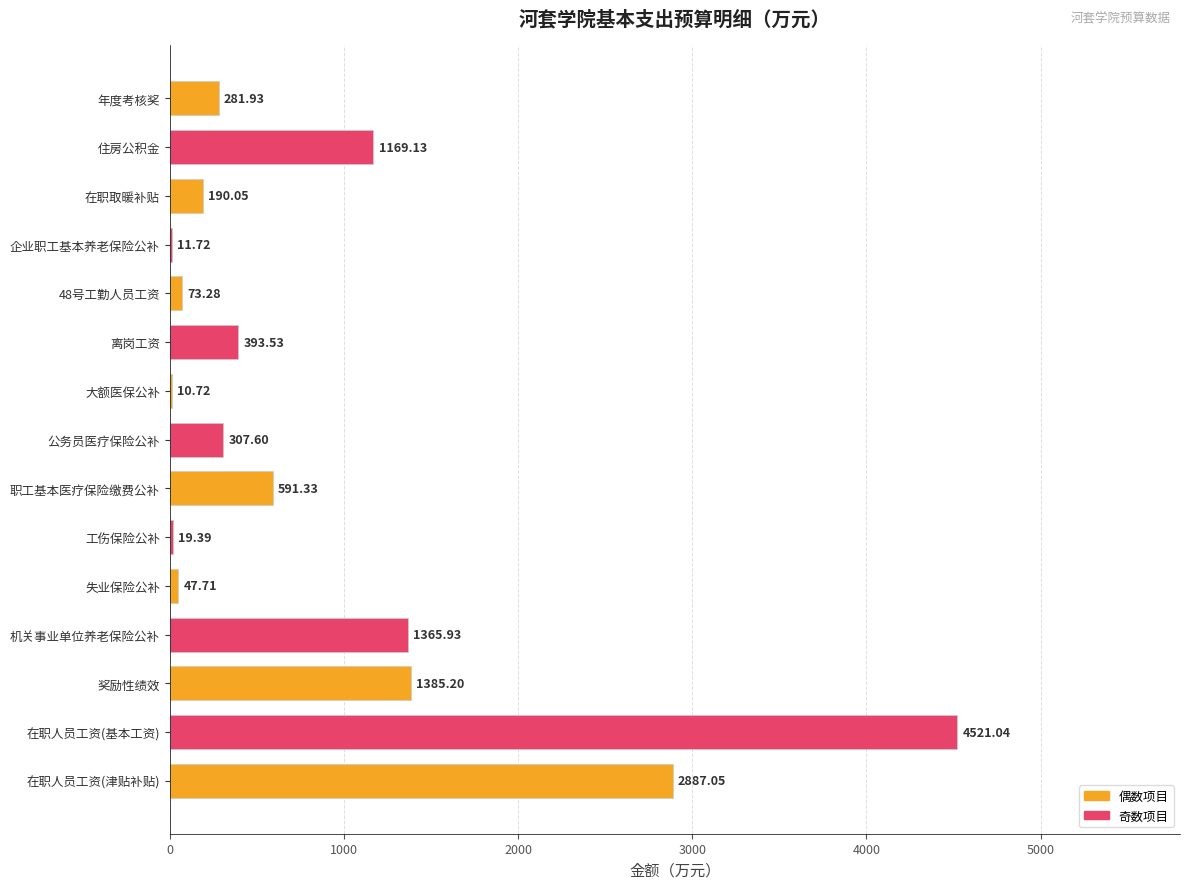

What is the sum of all values?

13255.6